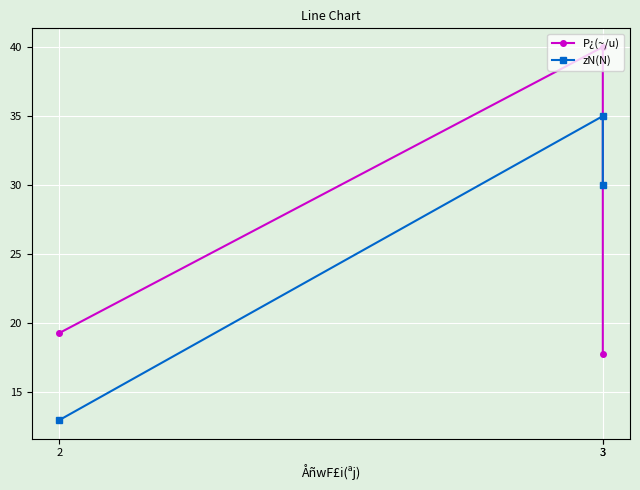

Which has a higher value, 2 or 3?

3